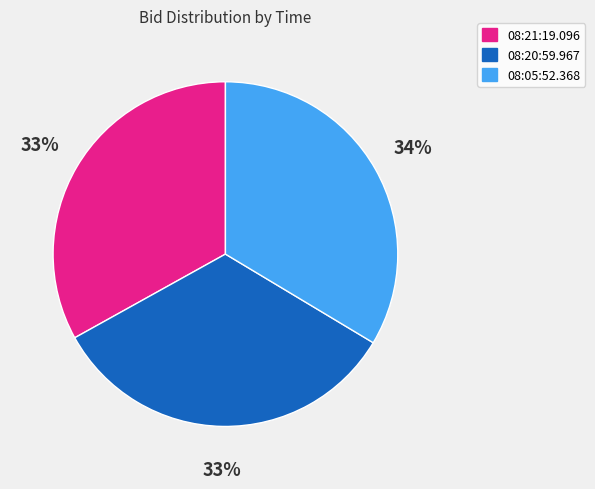

To the nearest percent, what is the difference between the largest and smallest slice percentages?

1%